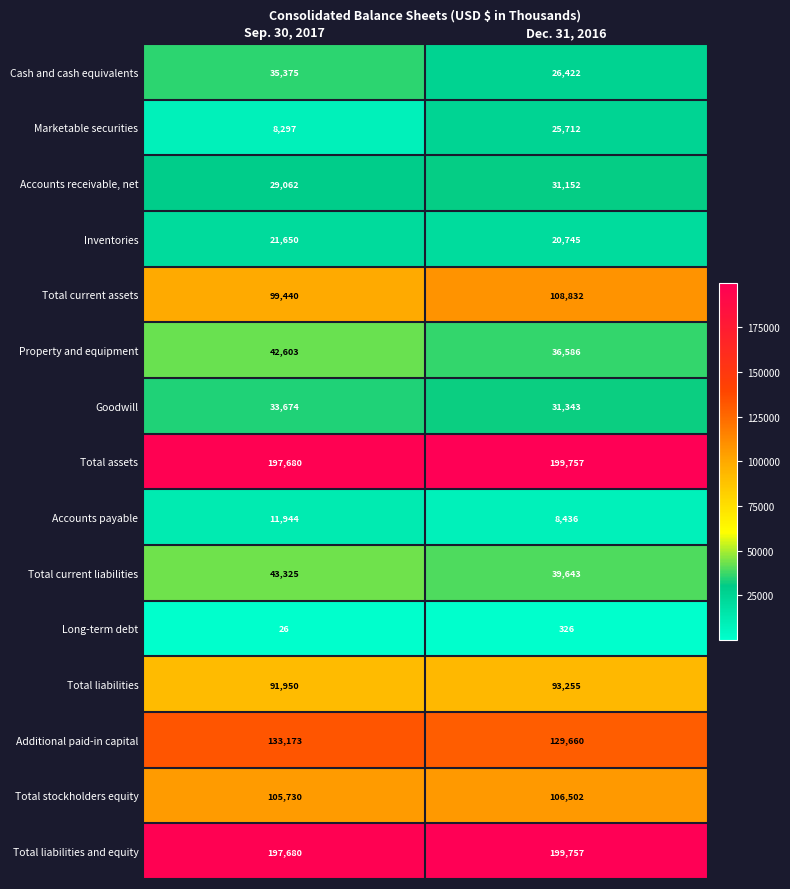

The value of Total liabilities at Sep. 30, 2017 is 42181. True or false?

False